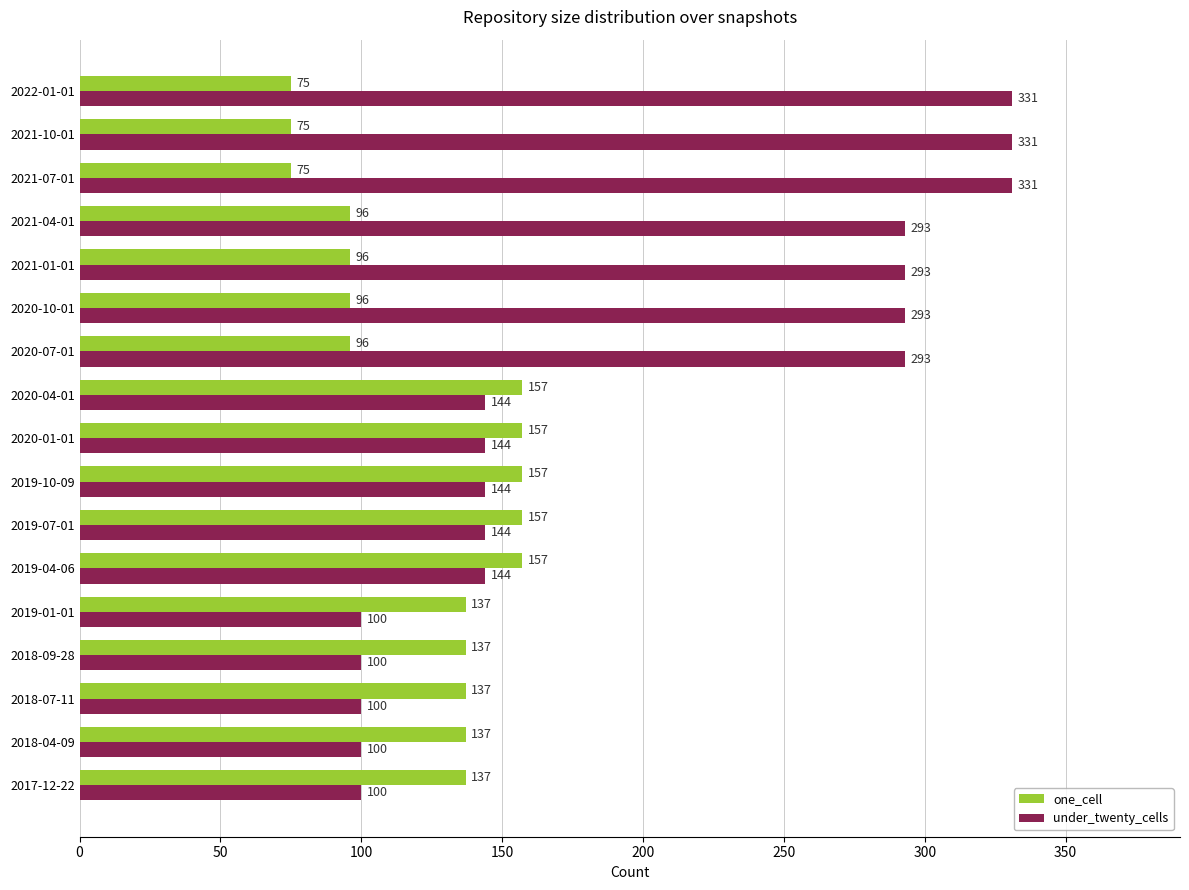

List the series in order of their overall mean, lowest first.

one_cell, under_twenty_cells